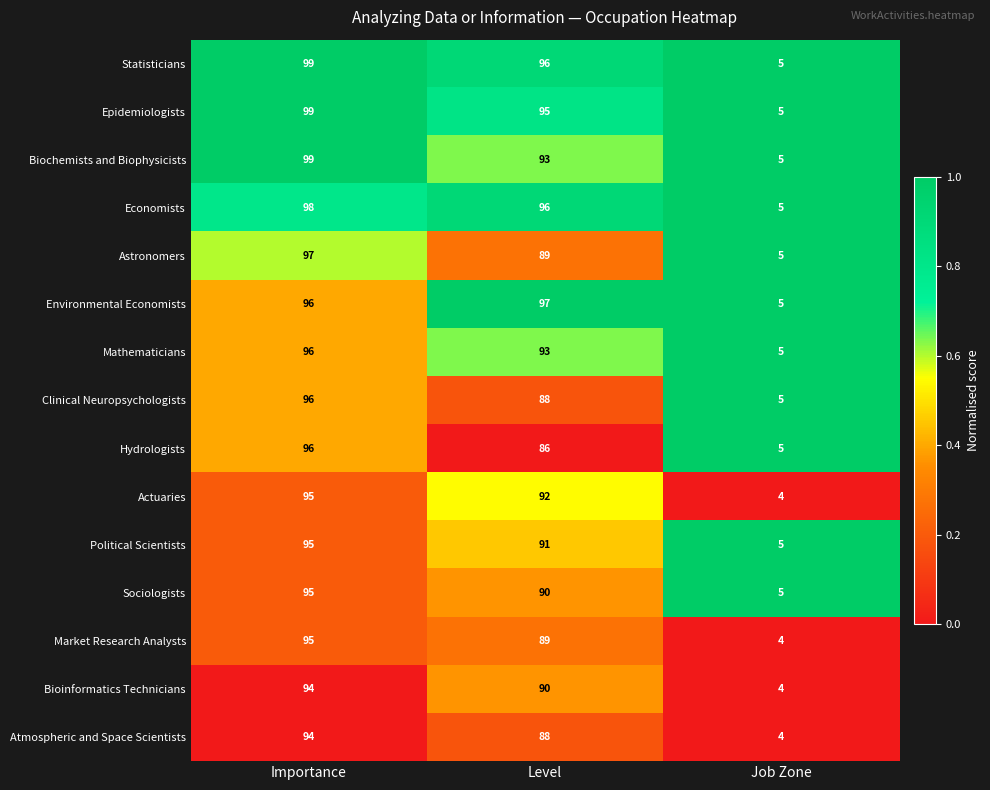

What is the total value across all series at Level?

1373